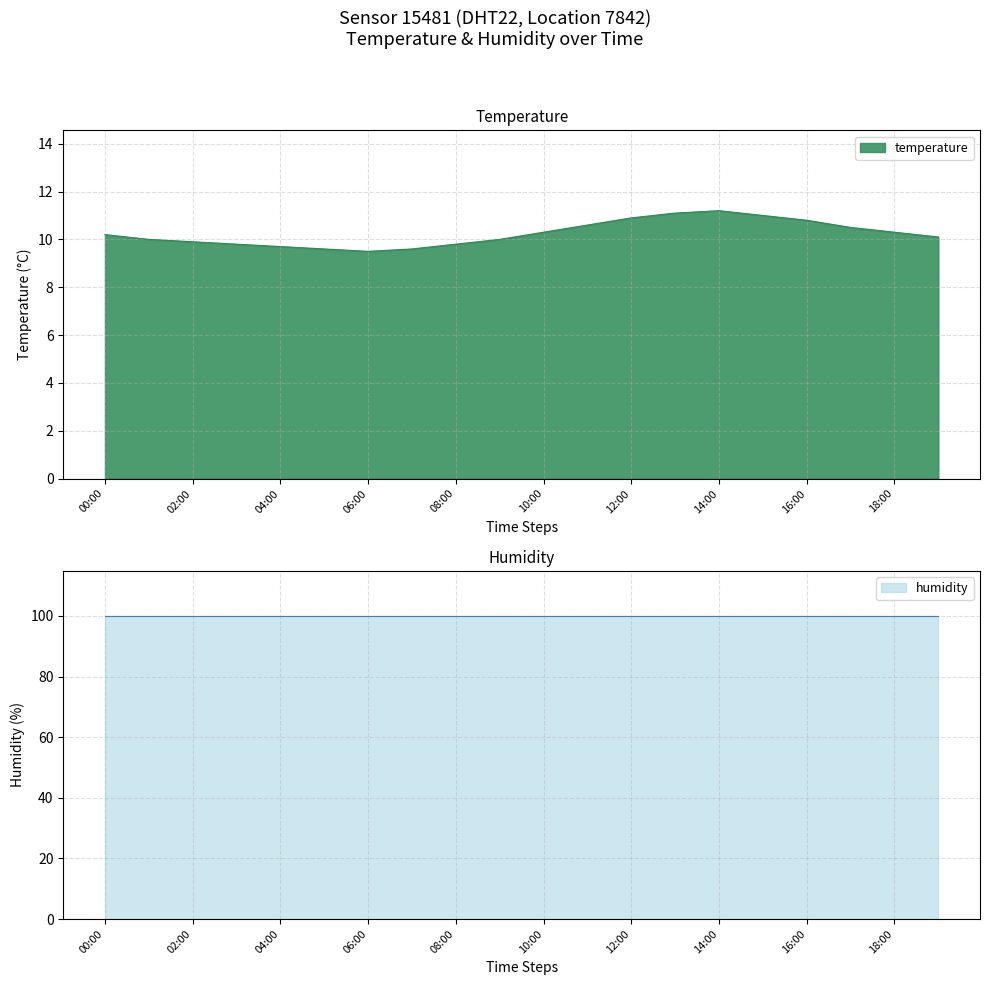

List the labels in order of value, smallest first.

06:00, 05:00, 07:00, 04:00, 03:00, 08:00, 02:00, 01:00, 09:00, 19:00, 00:00, 10:00, 18:00, 17:00, 11:00, 16:00, 12:00, 15:00, 13:00, 14:00